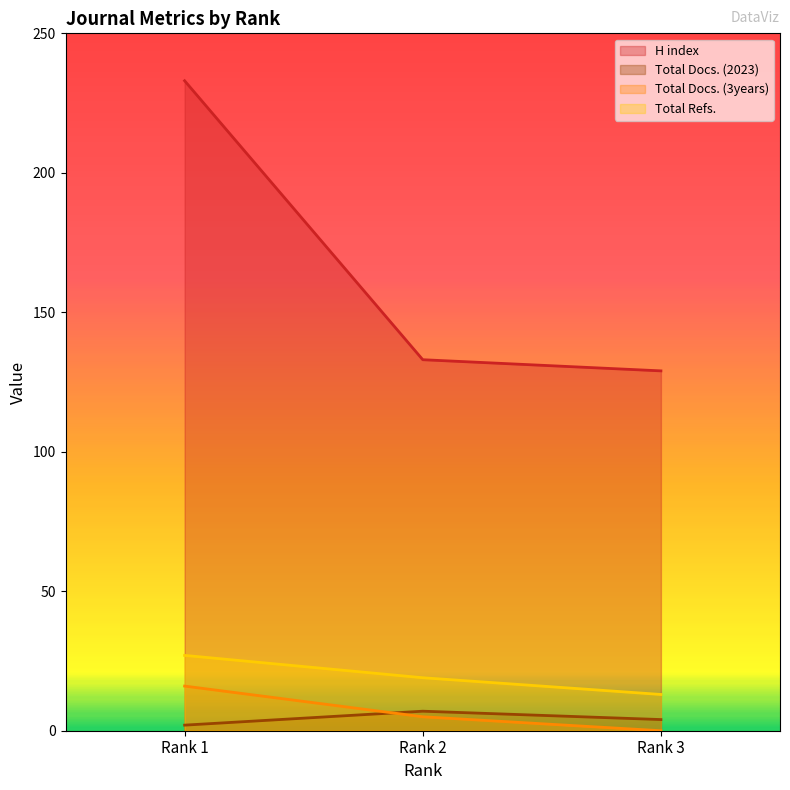

Which series changed the most between Rank 1 and Rank 3?

H index